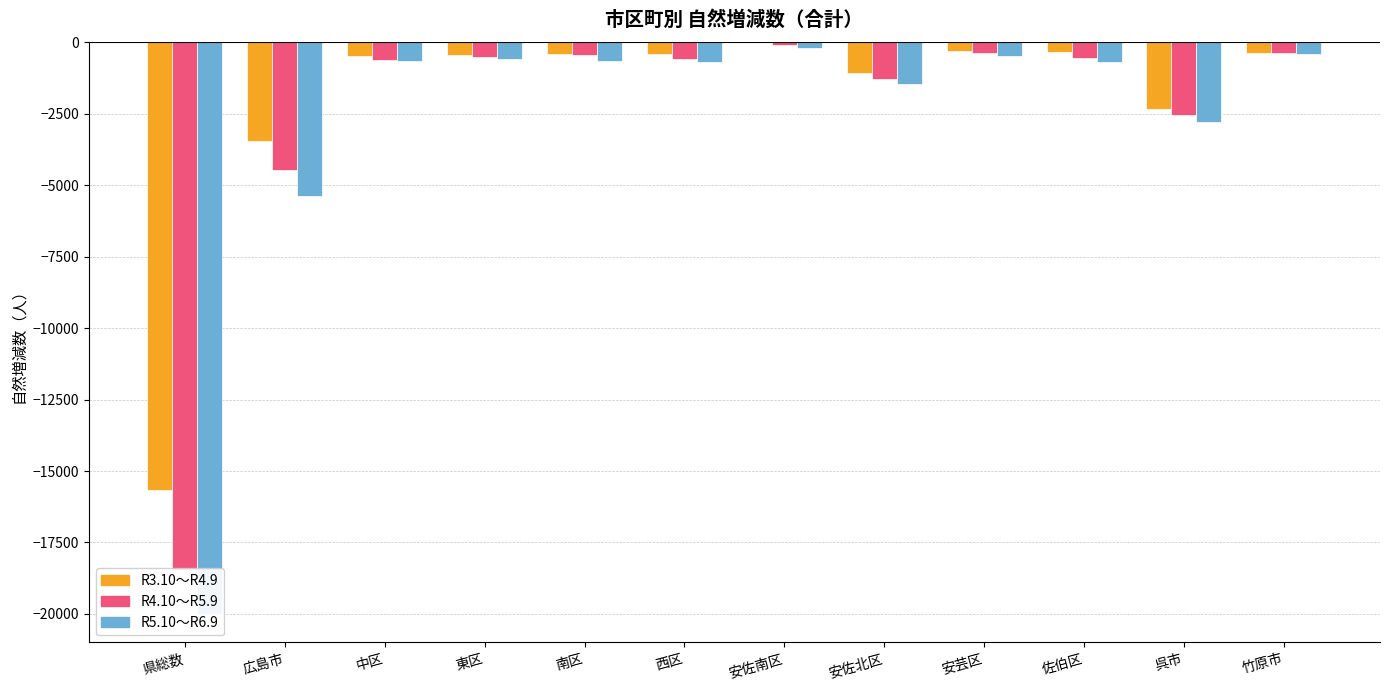

What is the value of the R3.10～R4.9 bar at the 3rd from the left?

-470